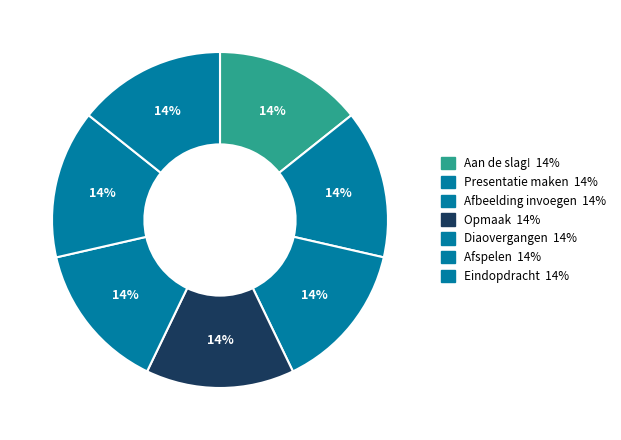

Approximately how many times larger is the value at Afspelen compared to Eindopdracht?

1.0